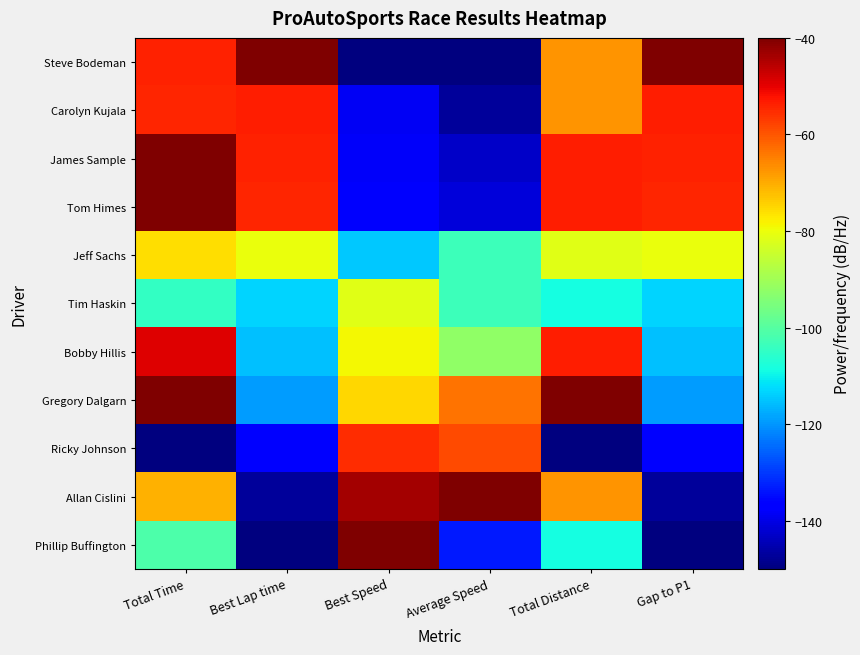

Reading left to right, transcribe all the data shown in this chart.

Phillip Buffington: Total Time=-101.4	Best Lap time=-150.0	Best Speed=-40.0	Average Speed=-133.4	Total Distance=-108.8	Gap to P1=-150.0
Allan Cislini: Total Time=-70.8	Best Lap time=-147.1	Best Speed=-43.5	Average Speed=-40.0	Total Distance=-67.5	Gap to P1=-147.1
Ricky Johnson: Total Time=-150.0	Best Lap time=-136.8	Best Speed=-55.4	Average Speed=-58.7	Total Distance=-150.0	Gap to P1=-136.8
Gregory Dalgarn: Total Time=-40.2	Best Lap time=-119.2	Best Speed=-74.9	Average Speed=-63.3	Total Distance=-40.0	Gap to P1=-119.2
Bobby Hillis: Total Time=-49.1	Best Lap time=-115.5	Best Speed=-78.9	Average Speed=-92.2	Total Distance=-53.7	Gap to P1=-115.5
Tim Haskin: Total Time=-104.7	Best Lap time=-113.2	Best Speed=-81.3	Average Speed=-103.5	Total Distance=-108.8	Gap to P1=-113.2
Jeff Sachs: Total Time=-76.0	Best Lap time=-80.0	Best Speed=-114.5	Average Speed=-103.3	Total Distance=-81.3	Gap to P1=-80.0
Tom Himes: Total Time=-40.3	Best Lap time=-54.4	Best Speed=-137.7	Average Speed=-141.4	Total Distance=-53.7	Gap to P1=-54.4
James Sample: Total Time=-40.0	Best Lap time=-54.0	Best Speed=-138.0	Average Speed=-142.9	Total Distance=-53.7	Gap to P1=-54.0
Carolyn Kujala: Total Time=-54.4	Best Lap time=-53.4	Best Speed=-138.6	Average Speed=-147.0	Total Distance=-67.5	Gap to P1=-53.4
Steve Bodeman: Total Time=-53.8	Best Lap time=-40.0	Best Speed=-150.0	Average Speed=-150.0	Total Distance=-67.5	Gap to P1=-40.0